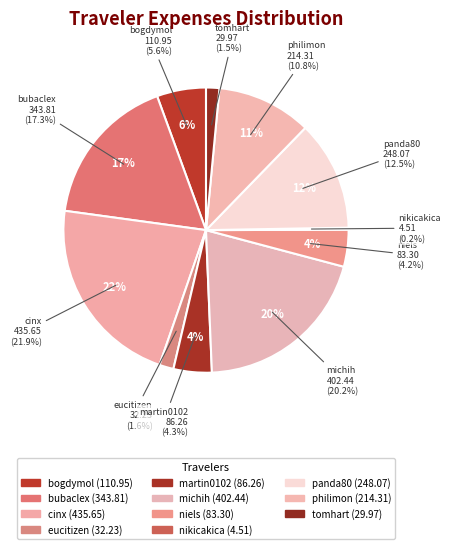

To the nearest percent, what portion does philimon represent?

11%